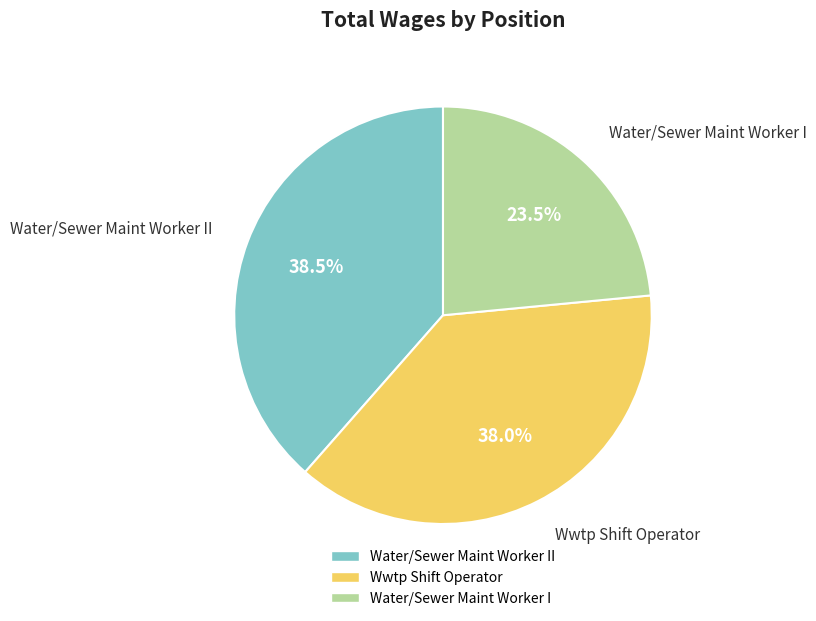

Is there a majority slice in this chart?

No